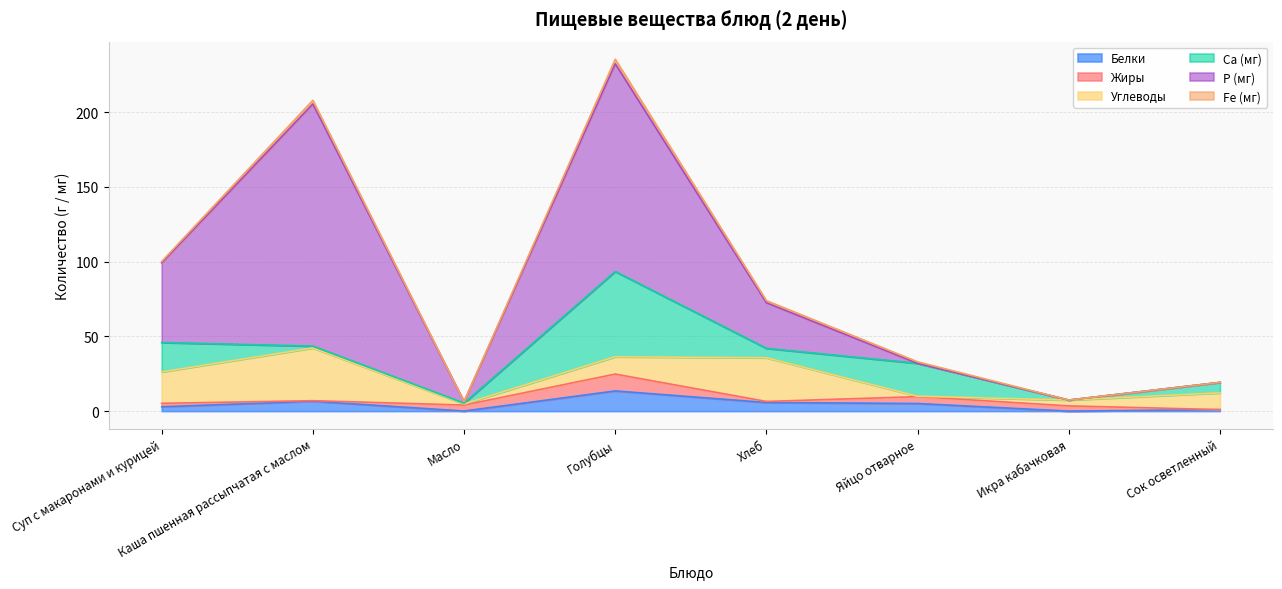

Reading left to right, extract all data points from this chart.

Белки: Суп с макаронами и курицей=2.9	Каша пшенная рассыпчатая с маслом=6.6	Масло=0.1	Голубцы=13.5	Хлеб=5.8	Яйцо отварное=5.1	Икра кабачковая=0.0	Сок осветленный=1.0
Жиры: Суп с макаронами и курицей=2.3	Каша пшенная рассыпчатая с маслом=0.4	Масло=4.0	Голубцы=11.3	Хлеб=0.7	Яйцо отварное=4.6	Икра кабачковая=3.5	Сок осветленный=0.0
Углеводы: Суп с макаронами и курицей=21.0	Каша пшенная рассыпчатая с маслом=35.3	Масло=0.8	Голубцы=11.6	Хлеб=29.2	Яйцо отварное=0.3	Икра кабачковая=3.9	Сок осветленный=11.2
Са (мг): Суп с макаронами и курицей=19.7	Каша пшенная рассыпчатая с маслом=1.2	Масло=0.5	Голубцы=57.0	Хлеб=6.3	Яйцо отварное=22.0	Икра кабачковая=0.0	Сок осветленный=7.0
Р (мг): Суп с макаронами и курицей=53.3	Каша пшенная рассыпчатая с маслом=162.0	Масло=1.0	Голубцы=139.0	Хлеб=30.5	Яйцо отварное=0.0	Икра кабачковая=0.0	Сок осветленный=0.0
Fe (мг): Суп с макаронами и курицей=0.9	Каша пшенная рассыпчатая с маслом=2.4	Масло=0.0	Голубцы=3.0	Хлеб=1.4	Яйцо отварное=1.0	Икра кабачковая=0.0	Сок осветленный=0.0